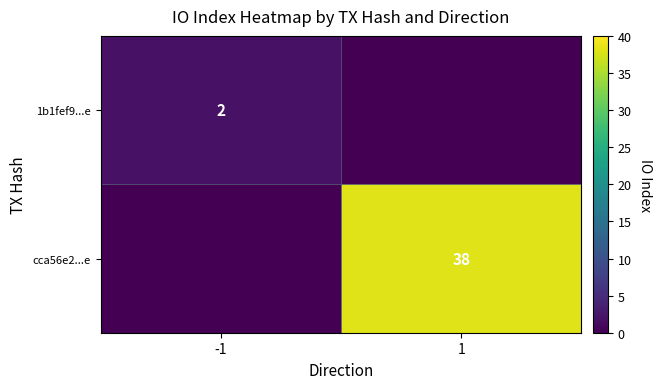

Is it true that cca56e2...e equals 13 at 1?

False